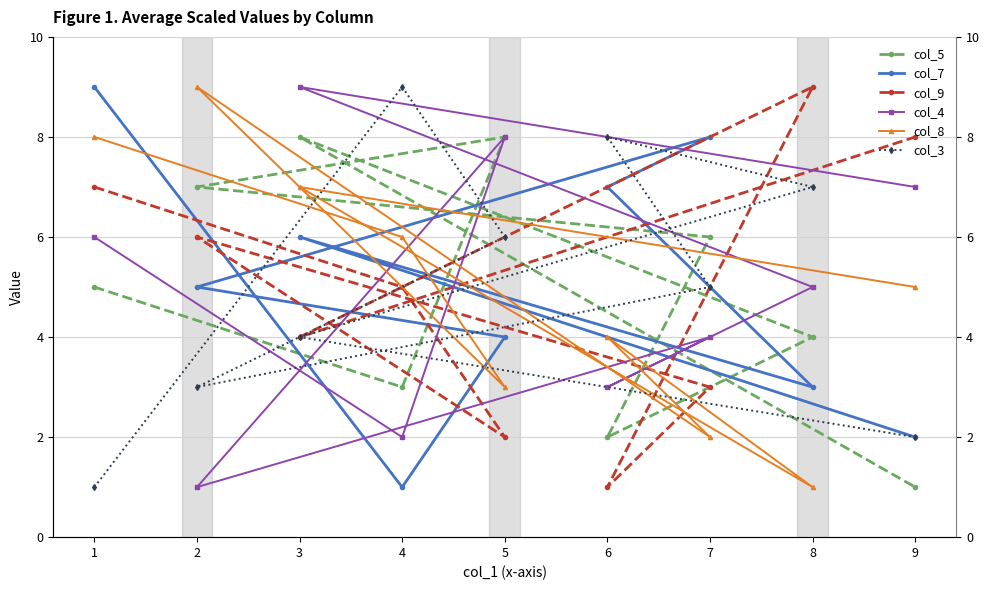

True or false: col_8 has a value of 2 at 4.

False